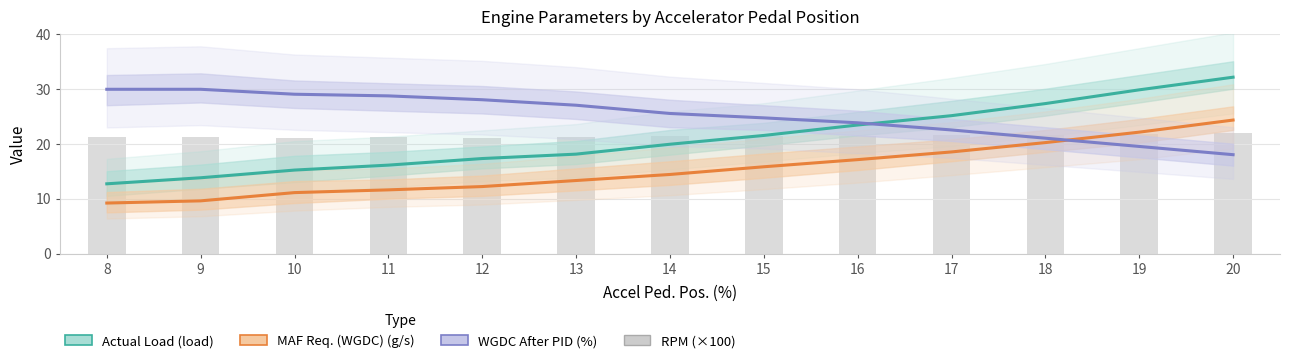

What is the sum of all RPM (×100) values?

278.1